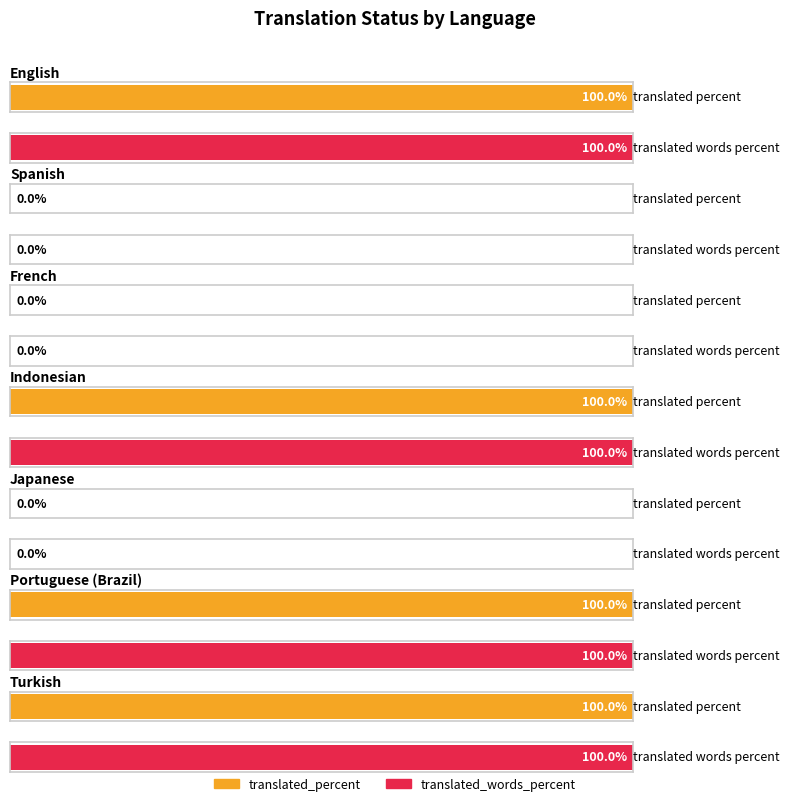

How many categories are shown in the chart?

7